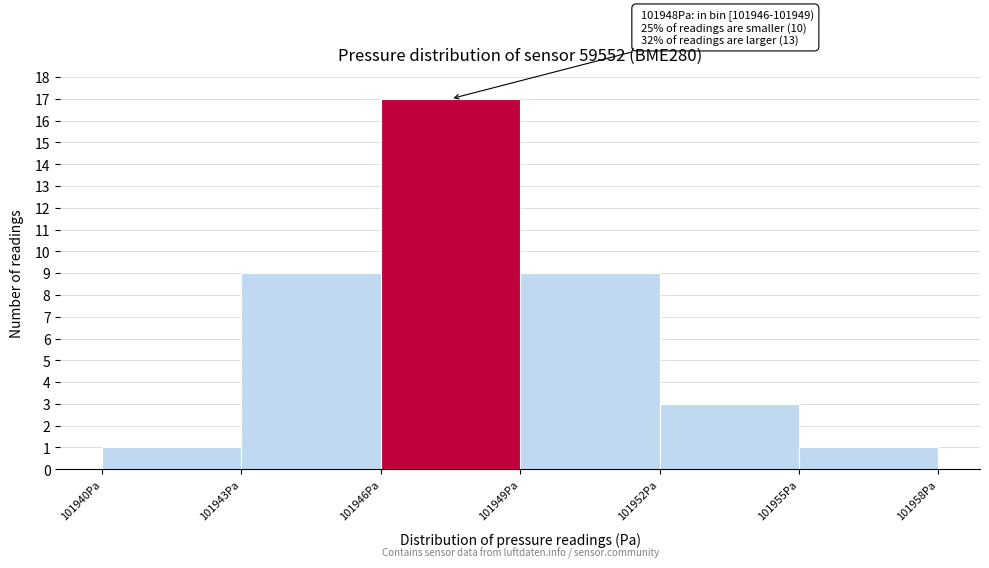

Over which range of the x-axis is the bar tallest?

101946 to 101949